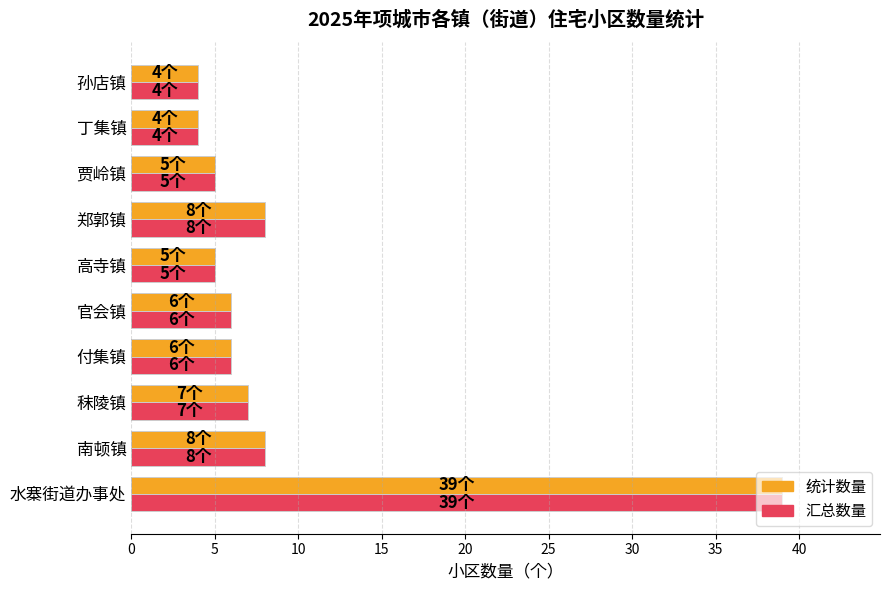

At which category does the chart reach its peak across all series?

水寨街道办事处